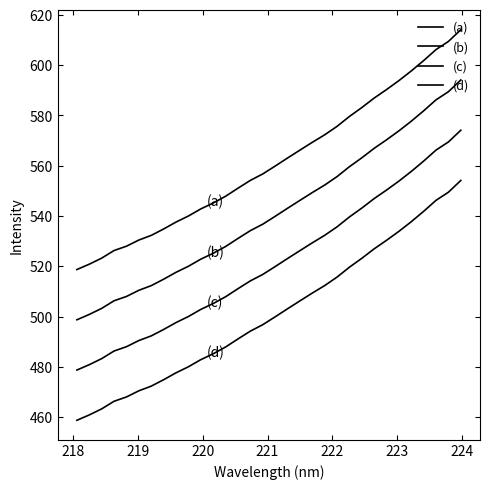

How many lines are shown in the chart?

4